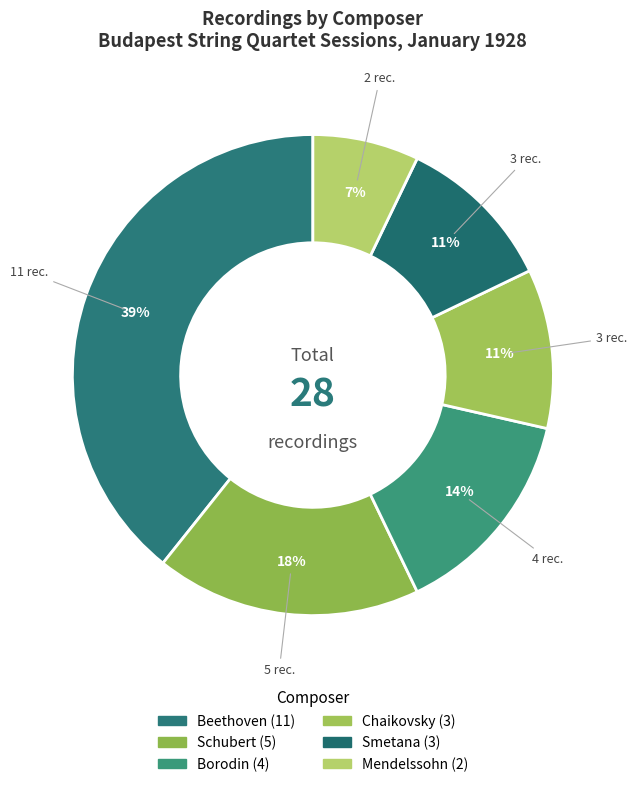

Is Mendelssohn the majority of the pie?

No